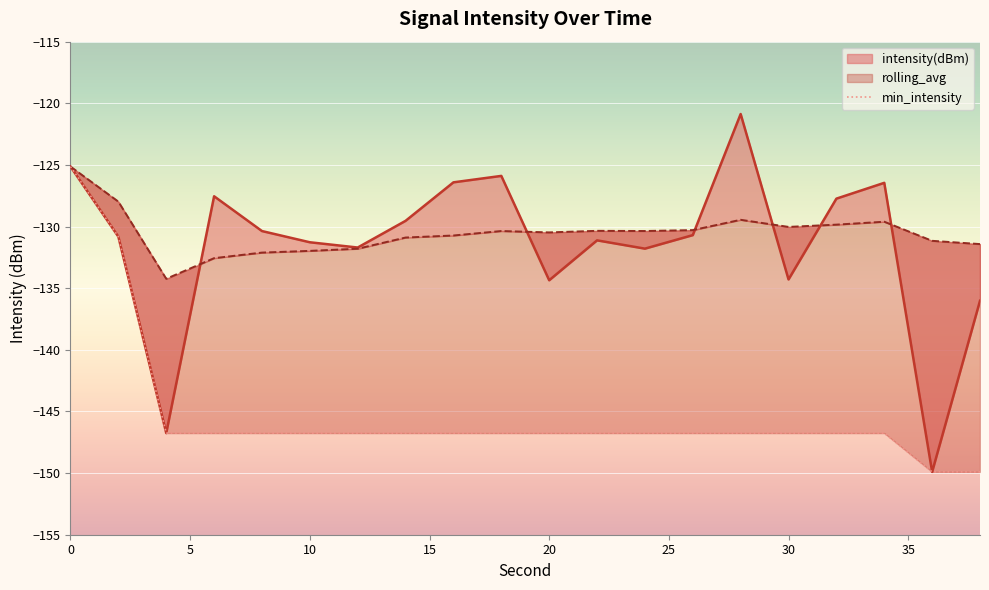

What is the value of the min_intensity point at the 5th from the left?

-146.8